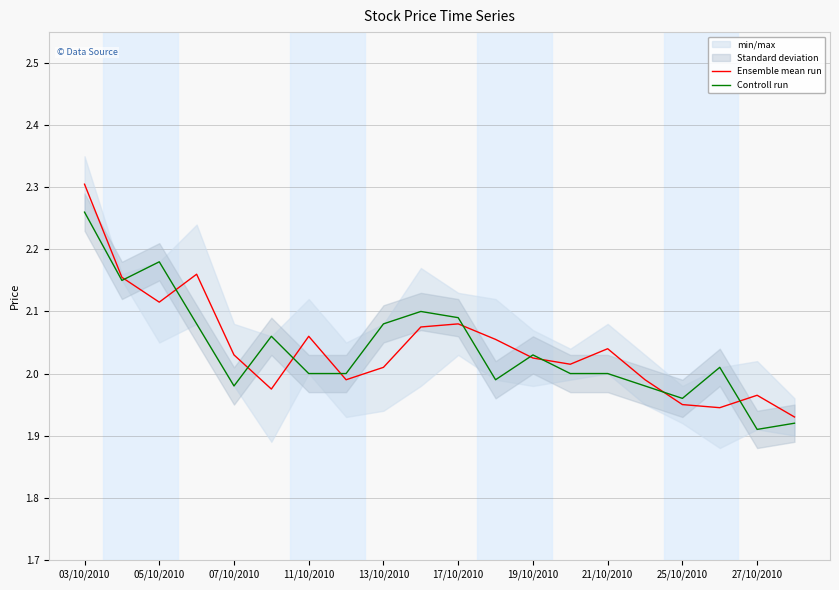

True or false: Controll run has a value of 3.5 at 11/10/2010.

False